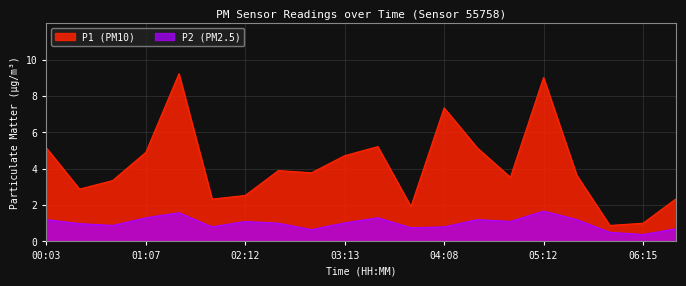

What is the value of the P2 point at the 2nd from the left?

1.0